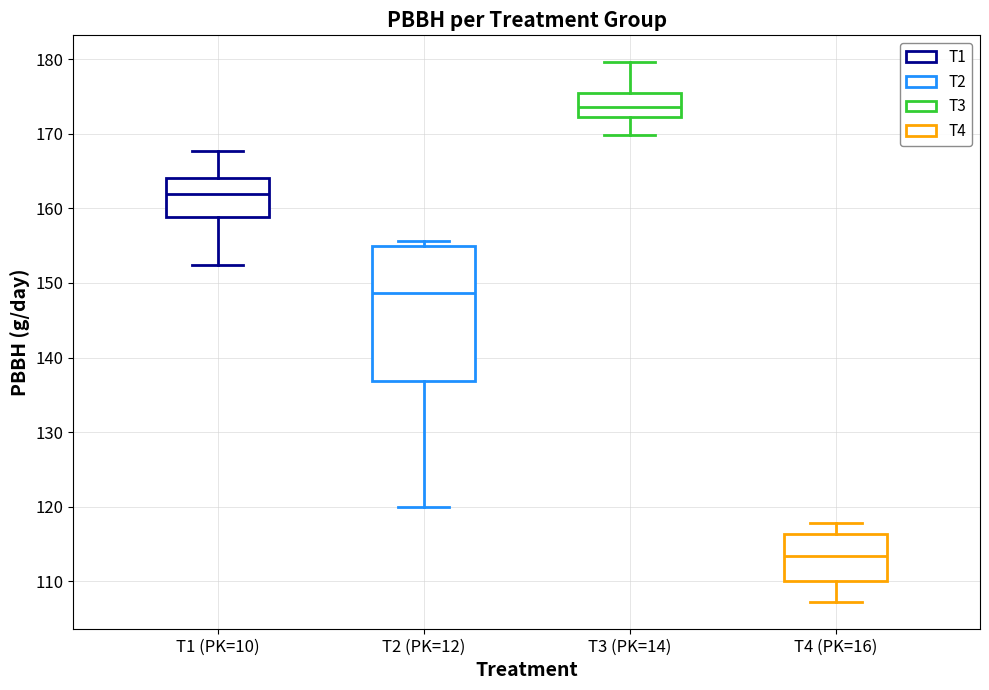

Where is the lower edge of the box for T4 (PK=16) on the y-axis? The values are not printed on the chart, so give them approximately, as read against the axis.

110